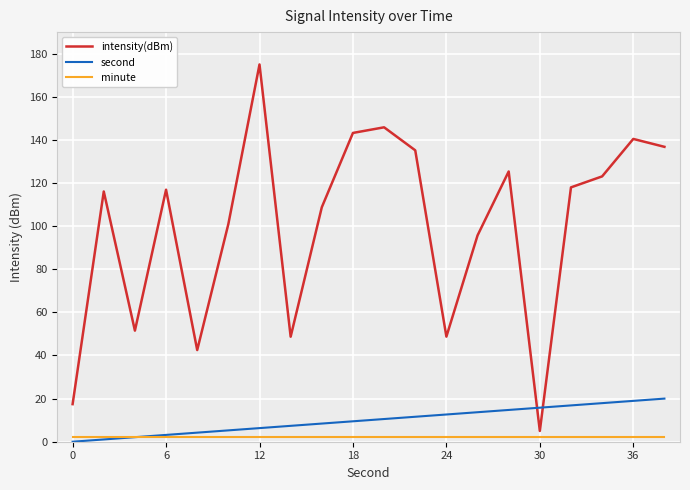

What are all the series names shown in the legend?

intensity(dBm), second, minute